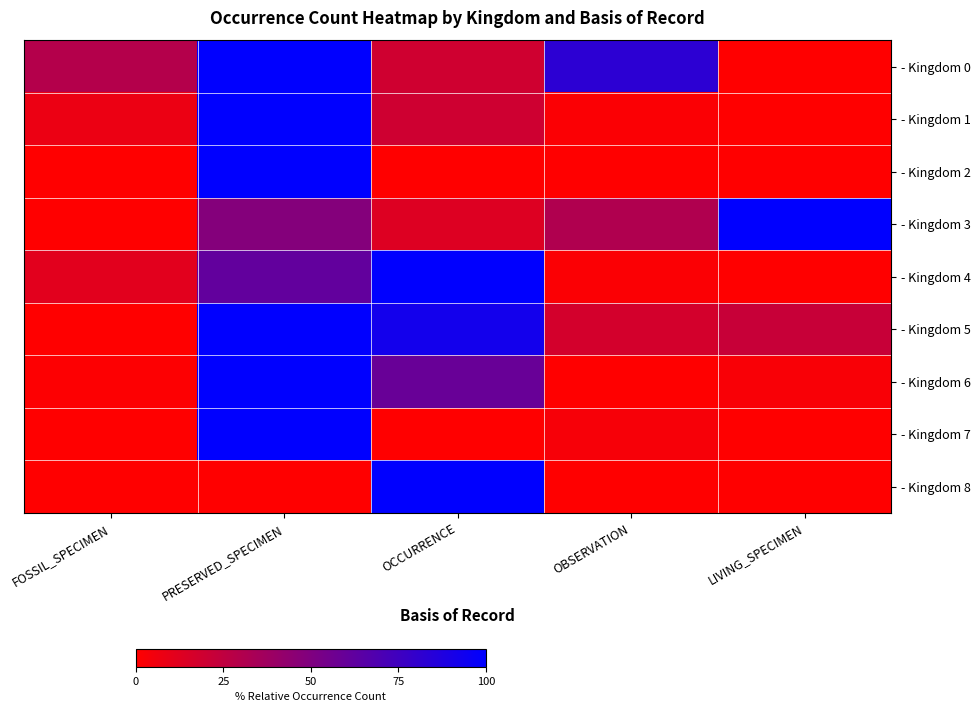

At which category is the sum across all series the highest?

PRESERVED_SPECIMEN